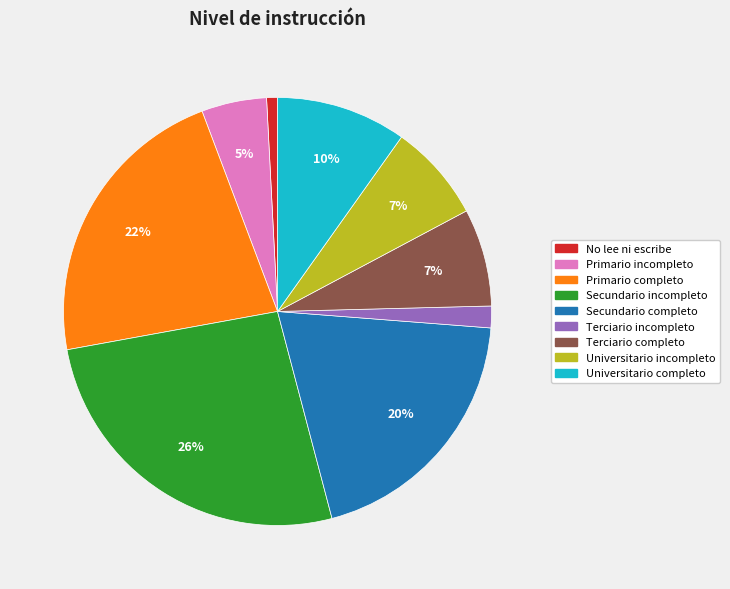

Do Terciario incompleto and No lee ni escribe together represent more than half of the pie?

No